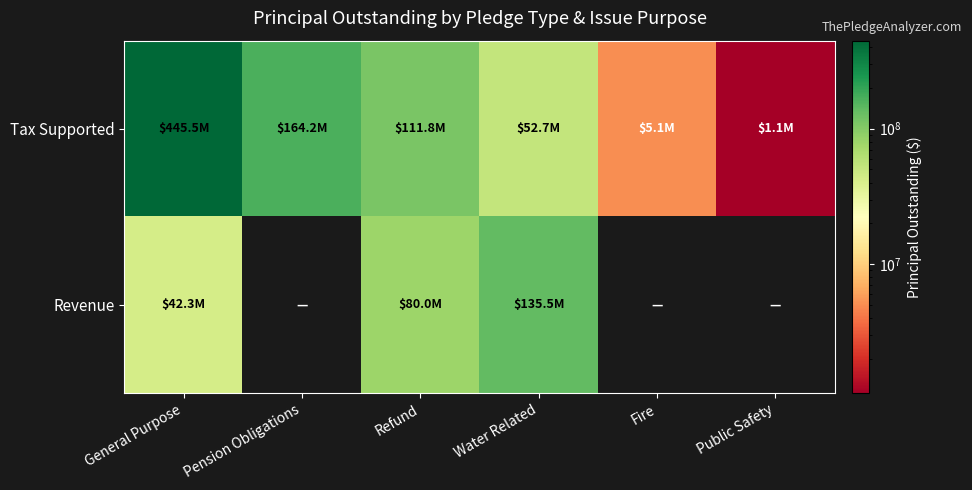

What is the spread (max minus min) of values at Pension Obligations?

164155000